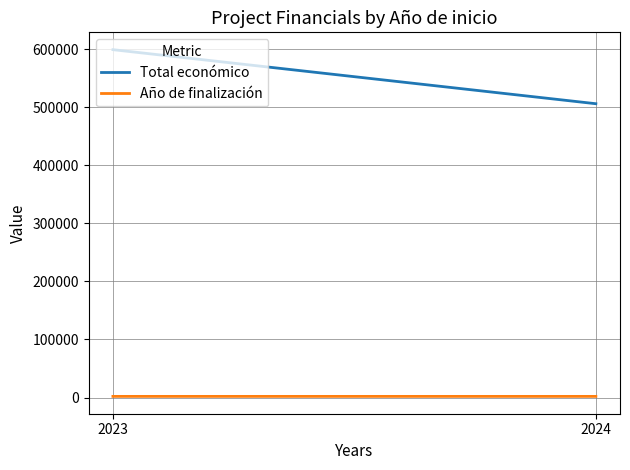

What is the difference between the maximum and minimum values in the Año de finalización series?

1.0